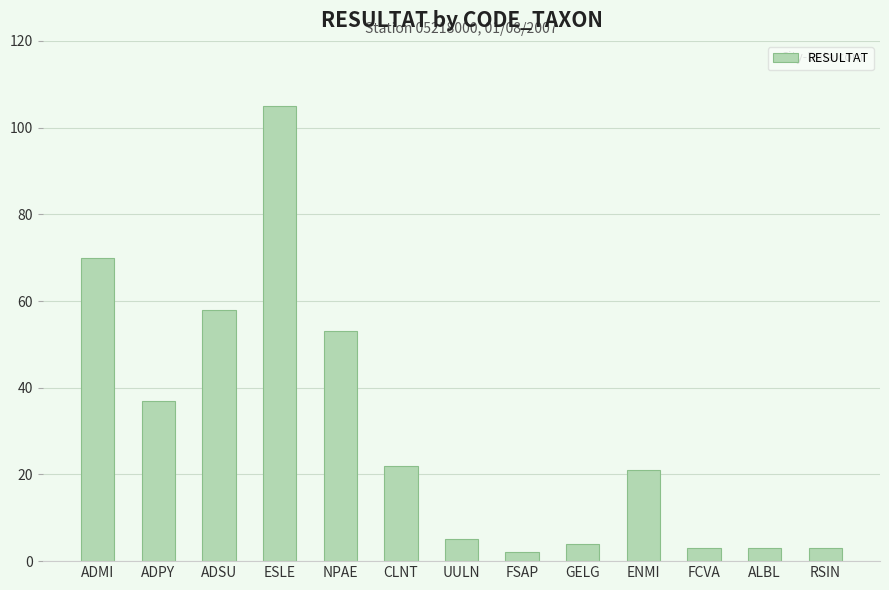

What is the change in value from NPAE to ALBL?

-50